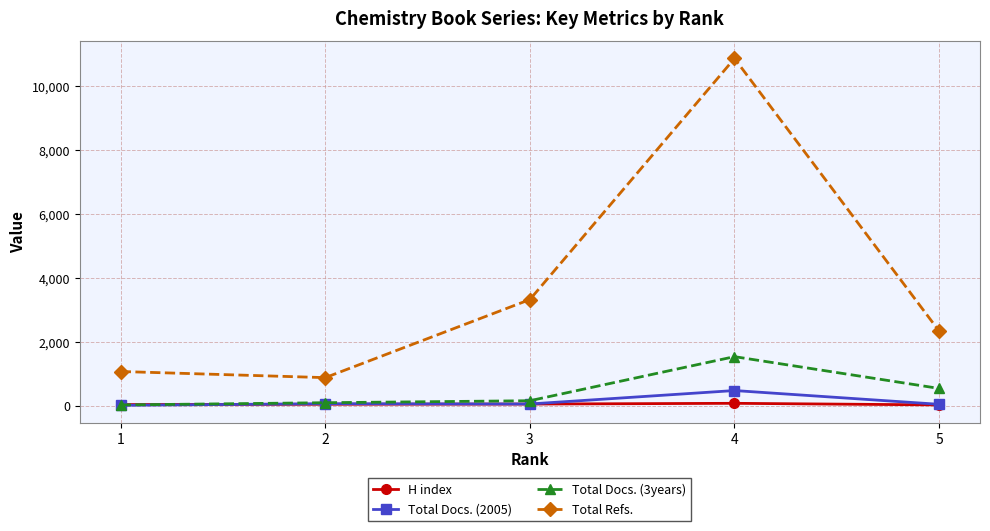

How many times do H index and Total Docs. (3years) cross each other?

1